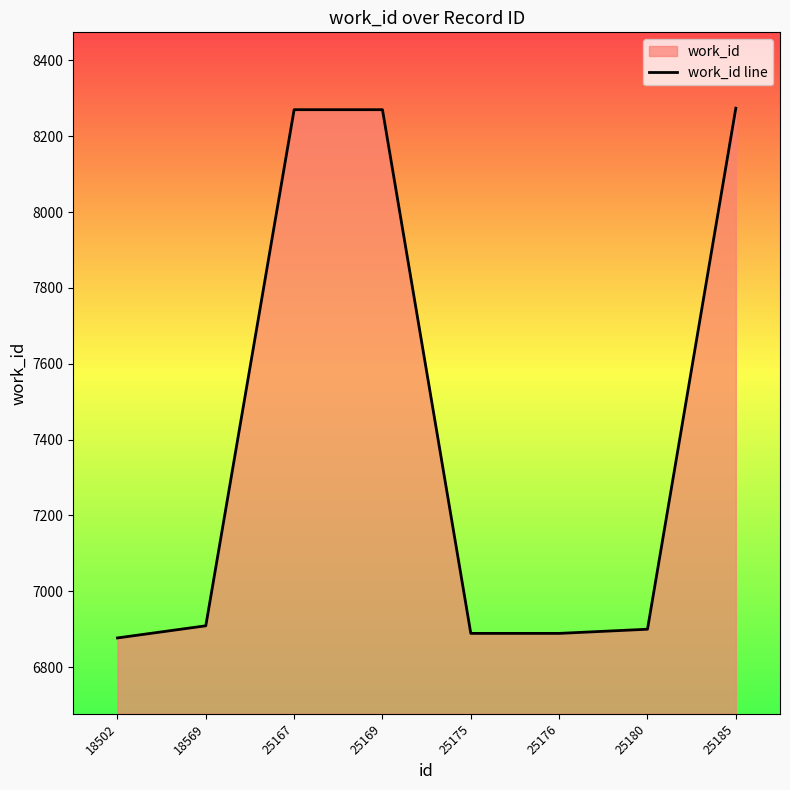

What is the average value?

7410